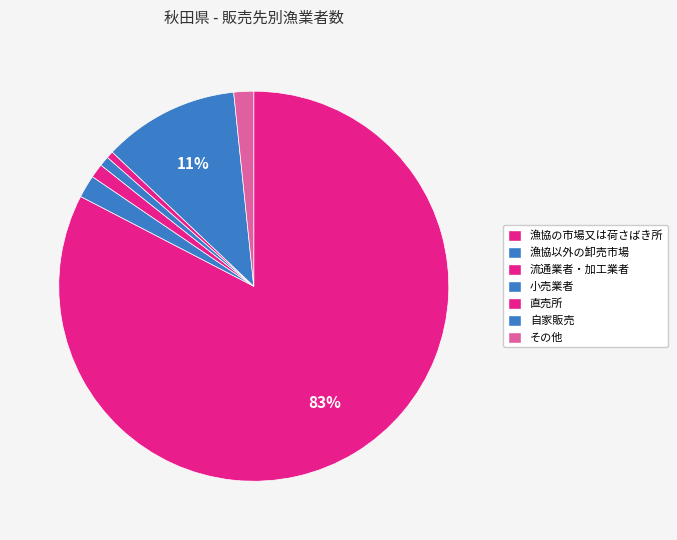

How many segments does this pie chart have?

7